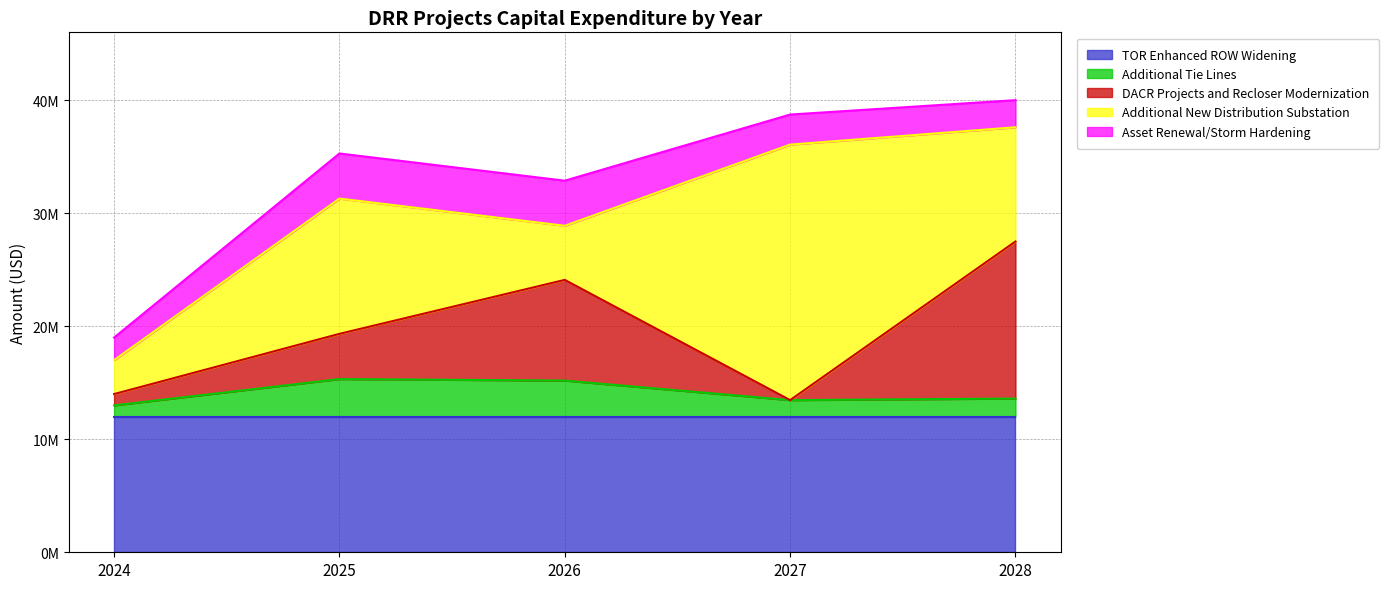

True or false: Additional Tie Lines and Asset Renewal/Storm Hardening cross at least once.

False